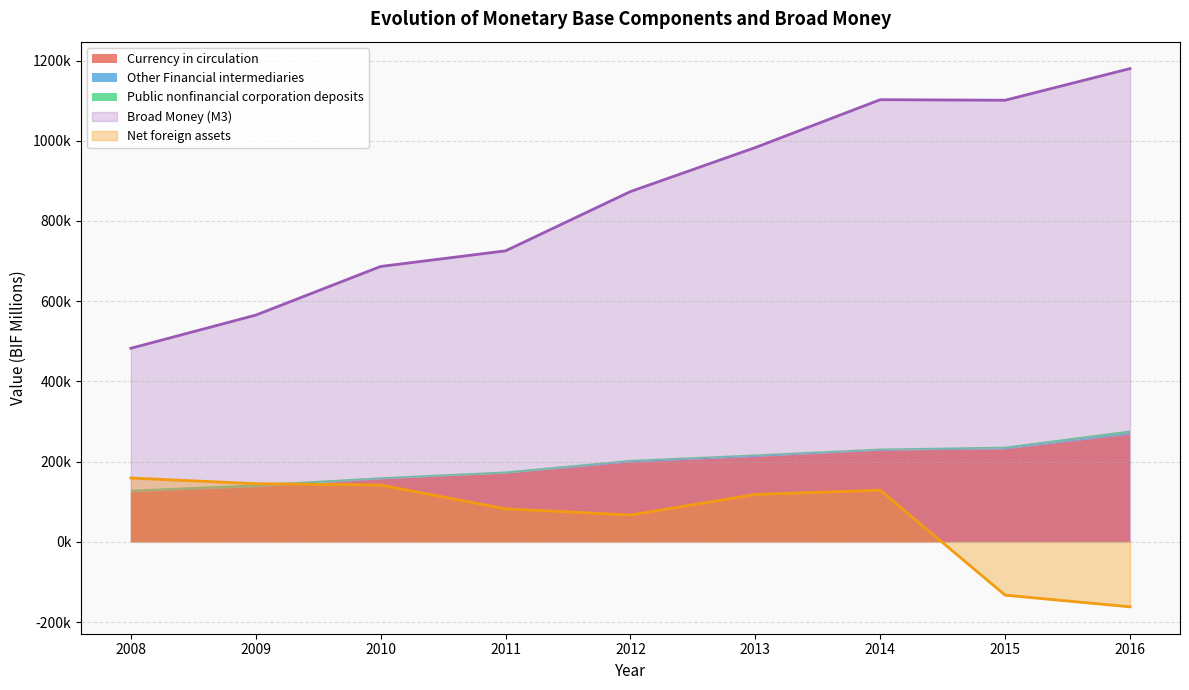

Which category has the lowest value in the Currency in circulation series?

2008